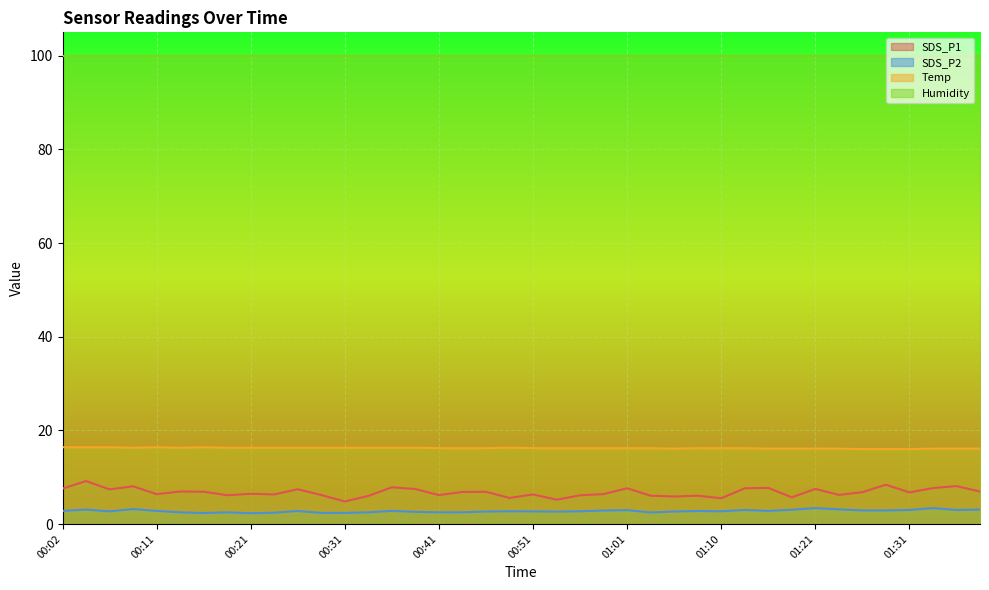

How many lines are shown in the chart?

4